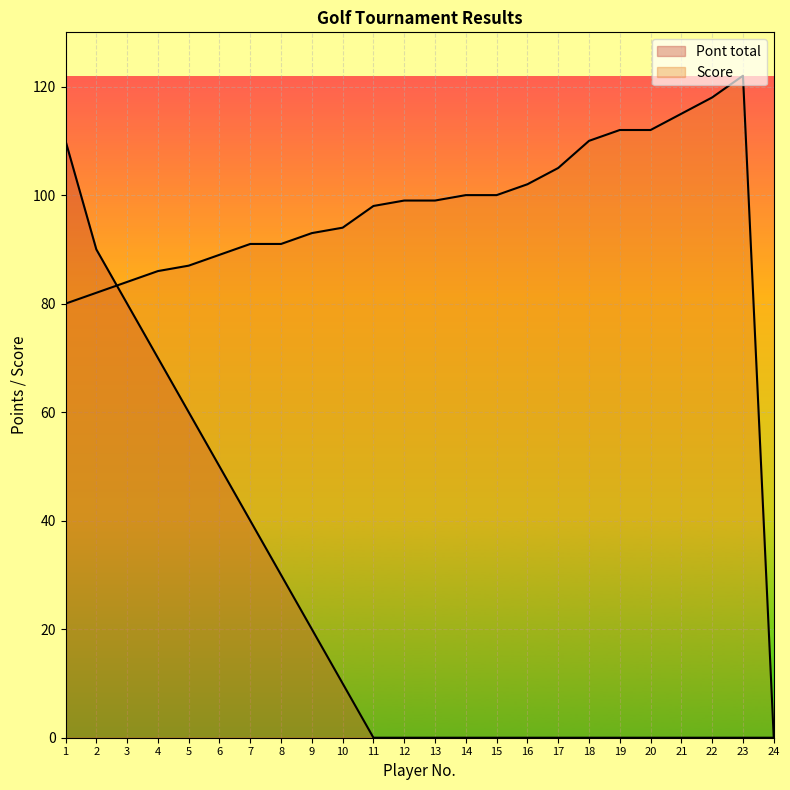

List the series in order of their peak value, lowest first.

Pont total, Score